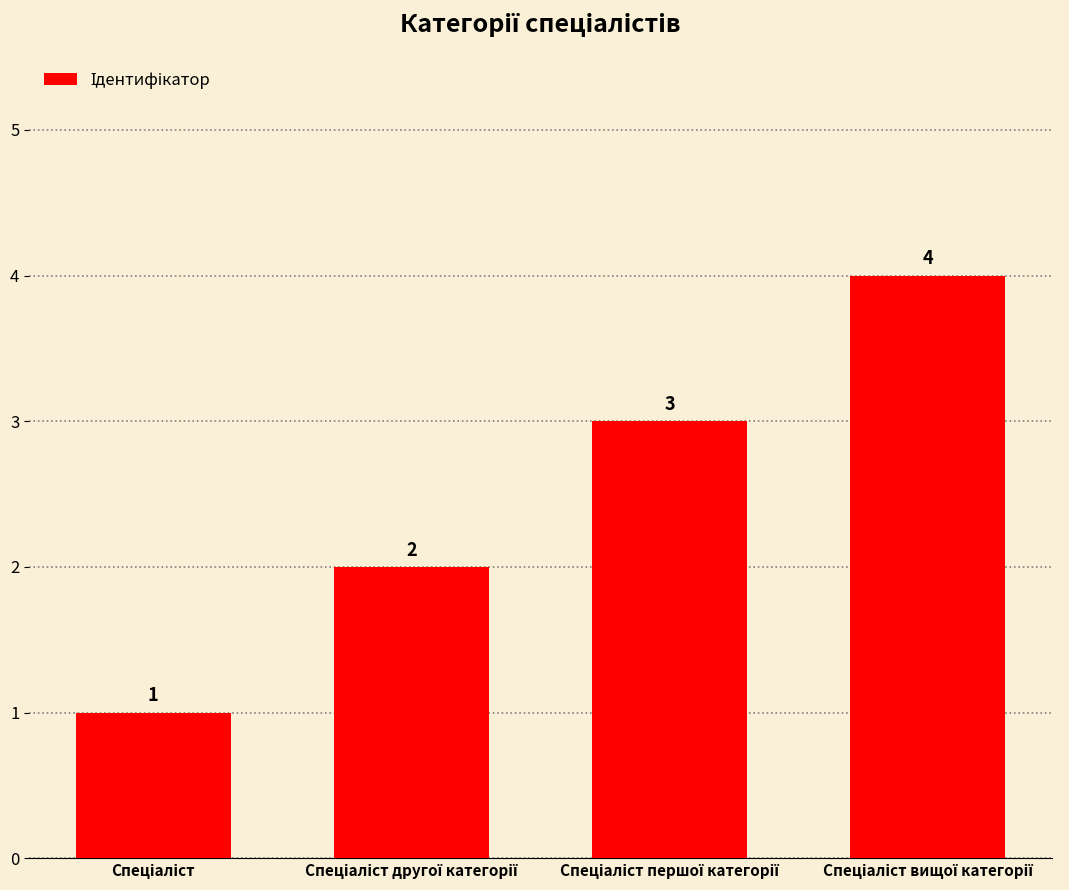

What is the value of the 1st bar from the left?

1